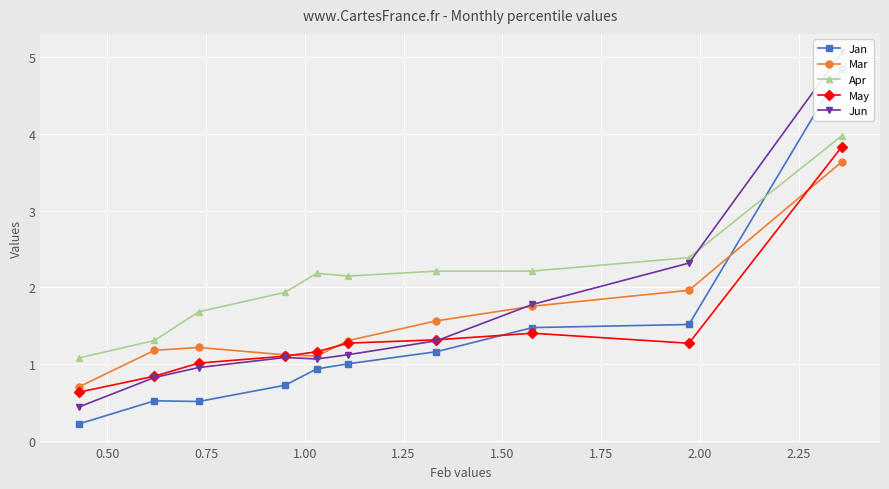

What is the minimum value for Mar?

0.7